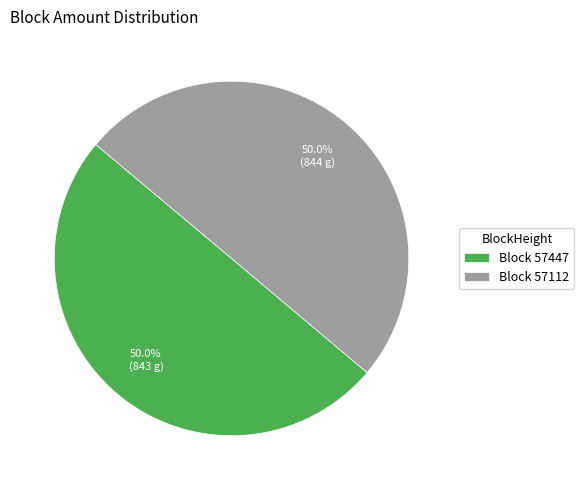

Combined, do Block 57447 and Block 57112 account for over 50%?

Yes